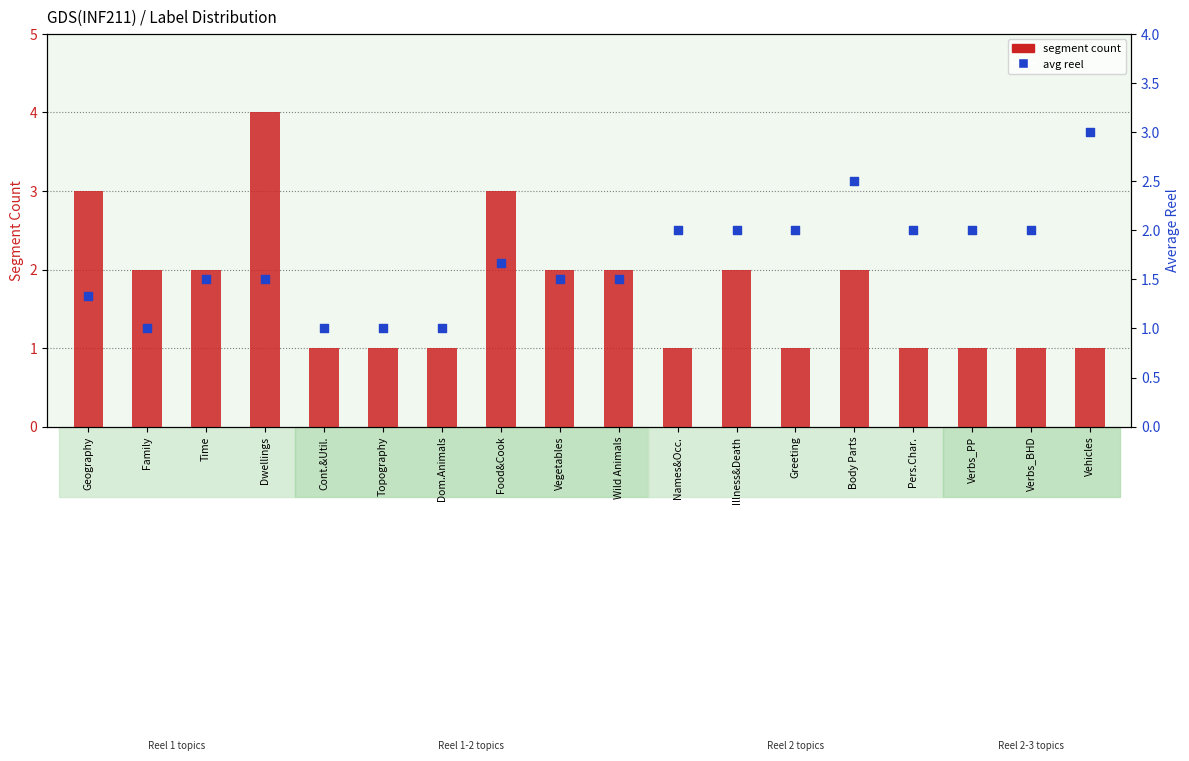

At how many categories does at least one series exceed 3?

1